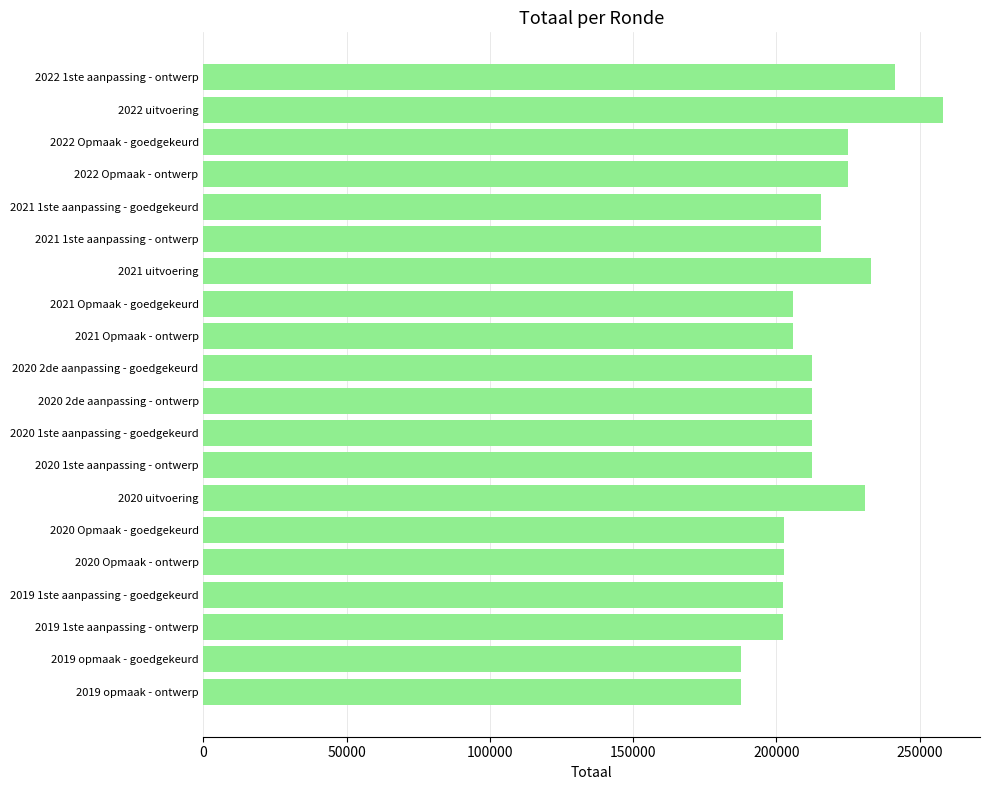

What is the change in value from 2020 Opmaak - ontwerp to 2020 uitvoering?

+28219